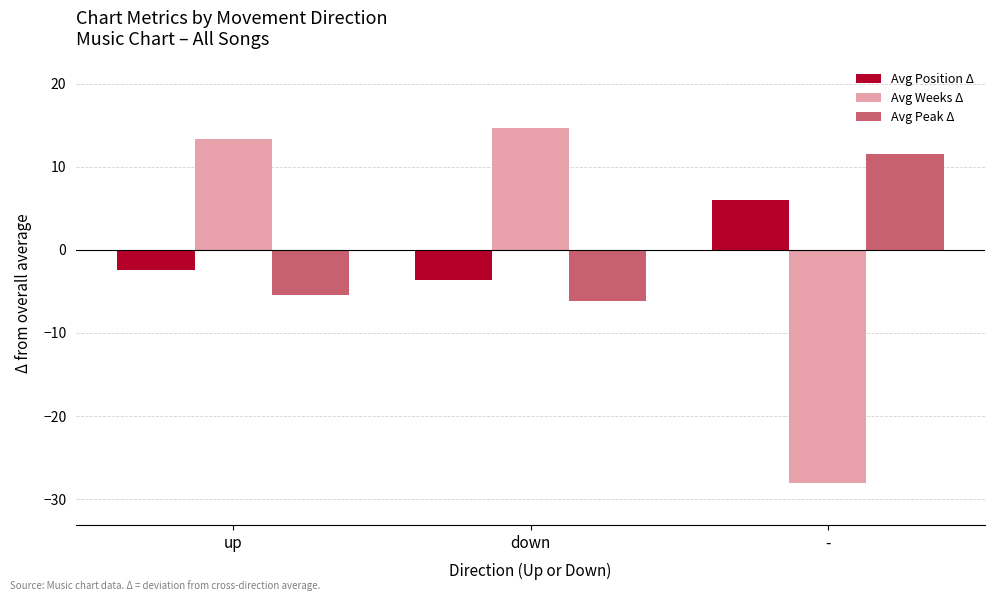

What is the difference between the maximum and minimum values in the Avg Peak Δ series?

17.7